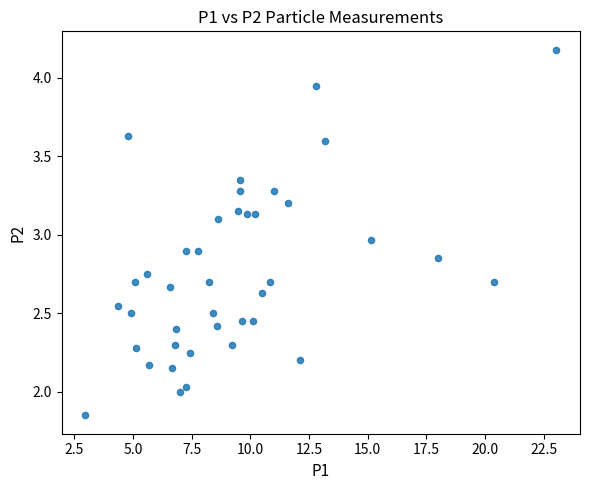

What is the range of X values (max minus min)?

20.1